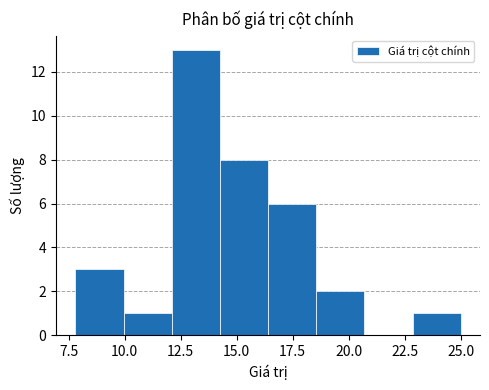

Which range on the x-axis has the tallest bar?

12.10 to 14.25